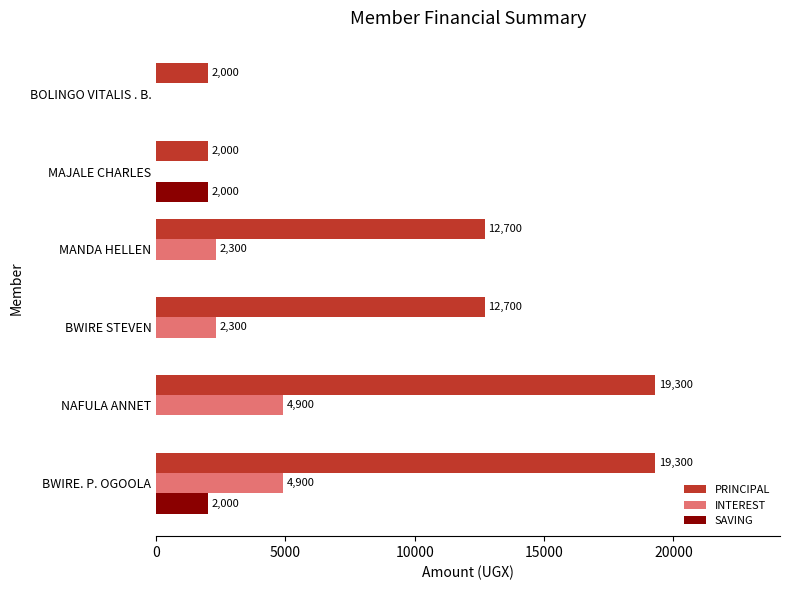

Is the value of INTEREST at NAFULA ANNET greater than the value of PRINCIPAL at BOLINGO VITALIS . B.?

Yes